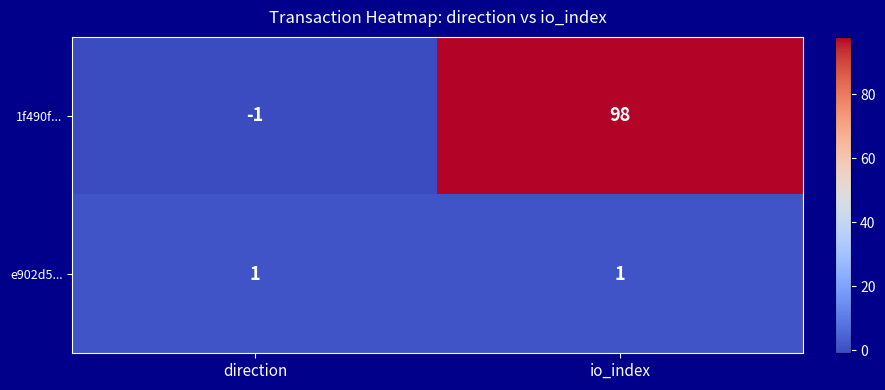

Rank the series by their average value, from highest to lowest.

1f490f..., e902d5...